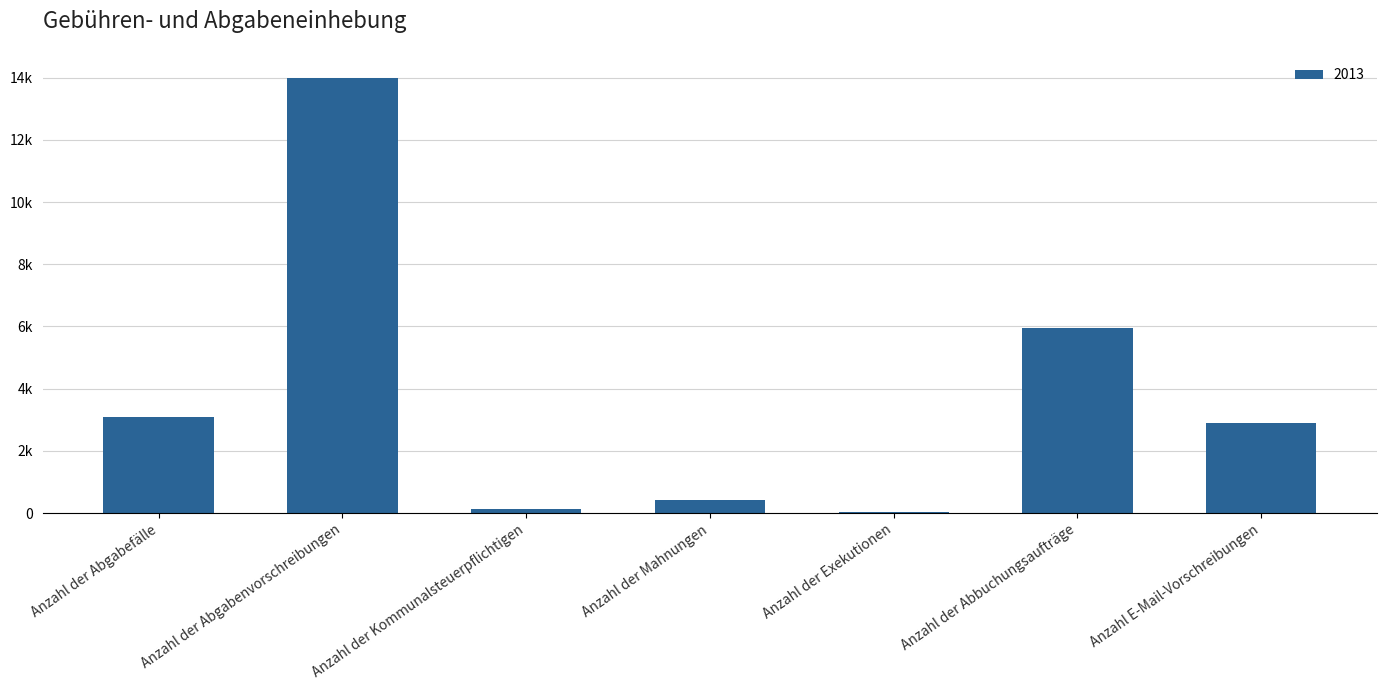

What is the label of the 6th bar from the right?

Anzahl der Abgabenvorschreibungen